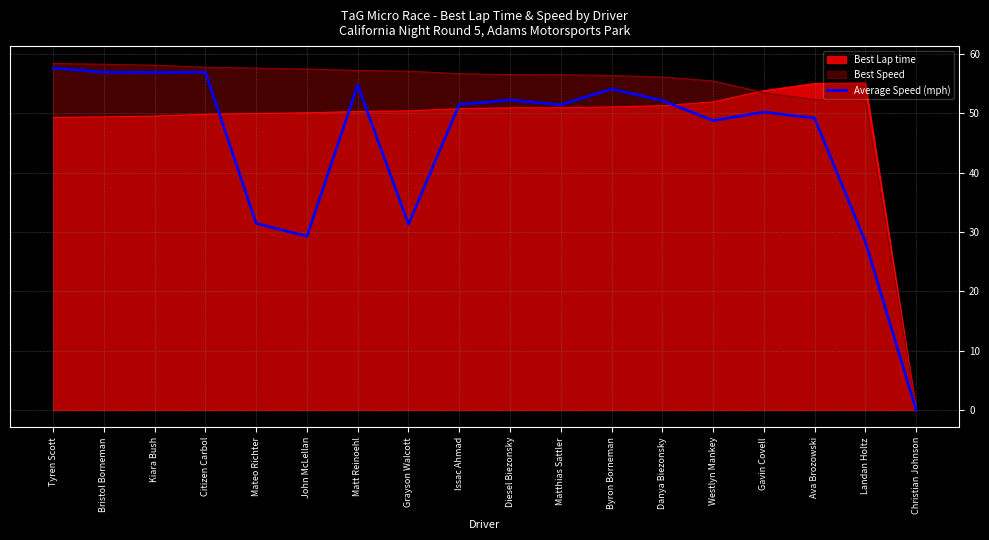

What is the sum of all values?

813.3